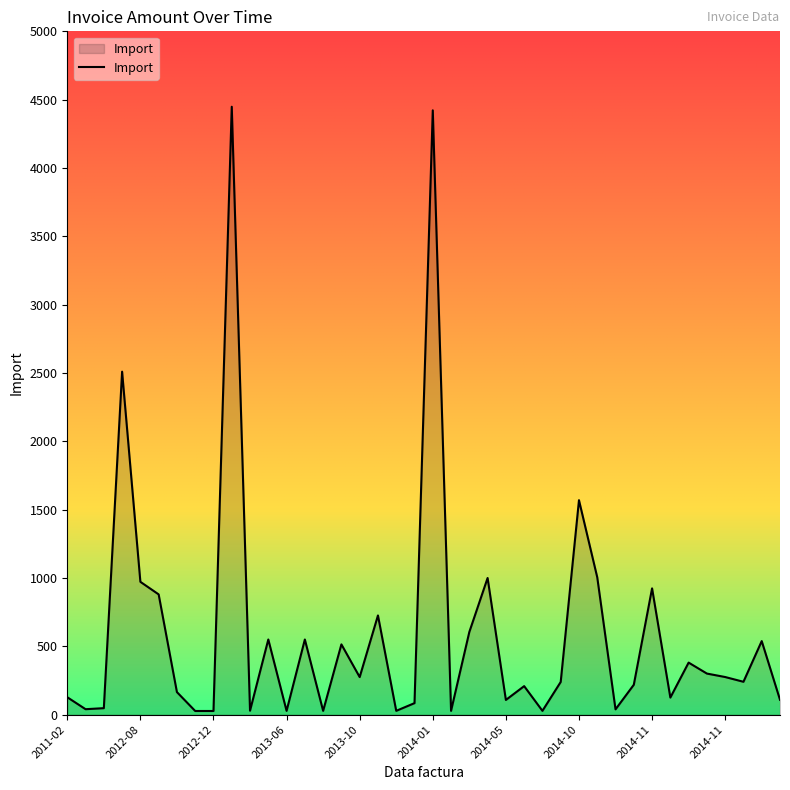

What is the greatest value displayed?

4448.3